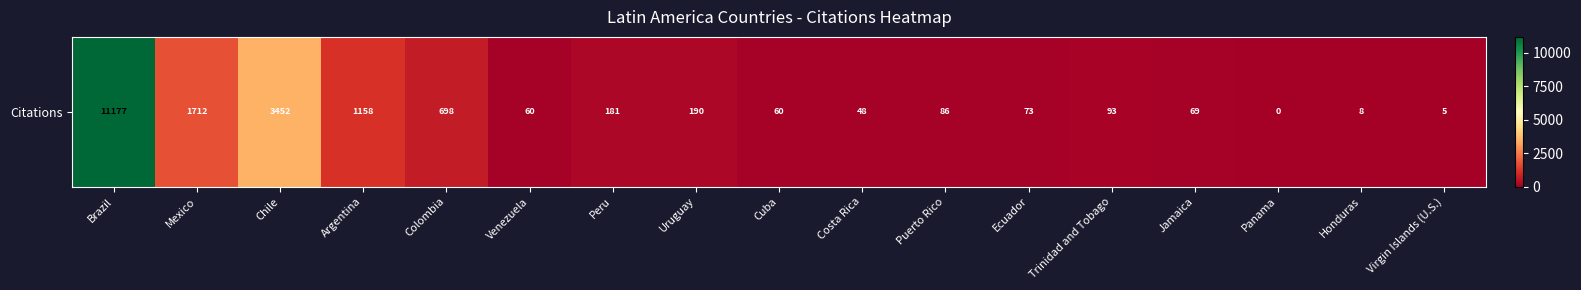

Which category has the highest value across all series?

Brazil